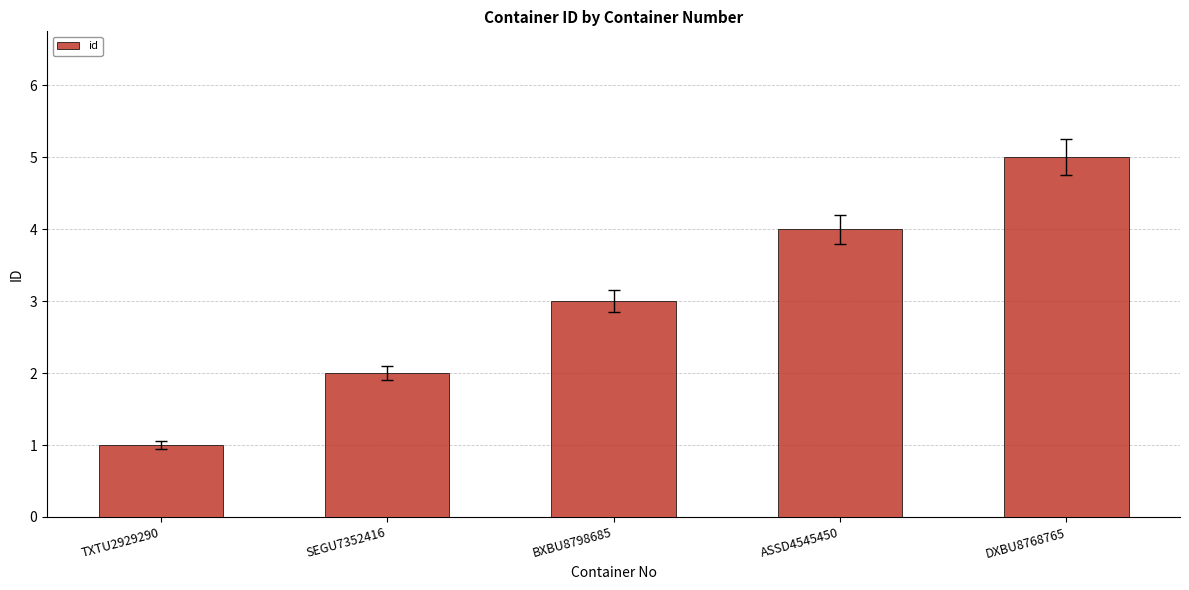

What is the change in value from TXTU2929290 to ASSD4545450?

+3